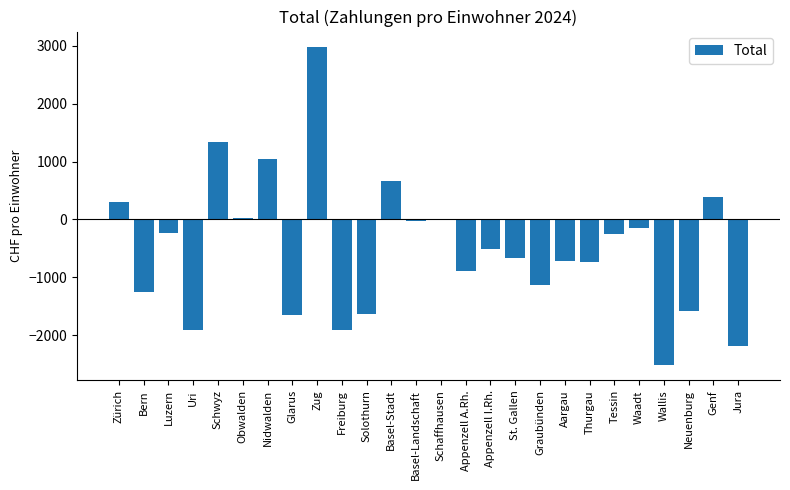

Which has a higher value, Basel-Stadt or Luzern?

Basel-Stadt